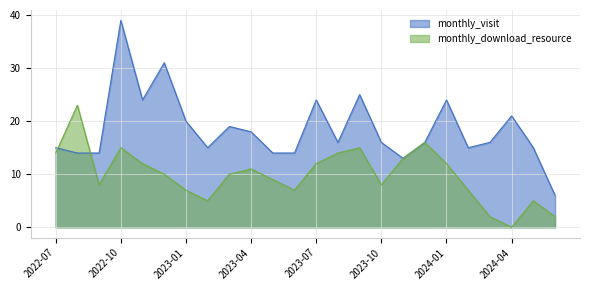

Where does the monthly_visit series first go above 16?

2022-10